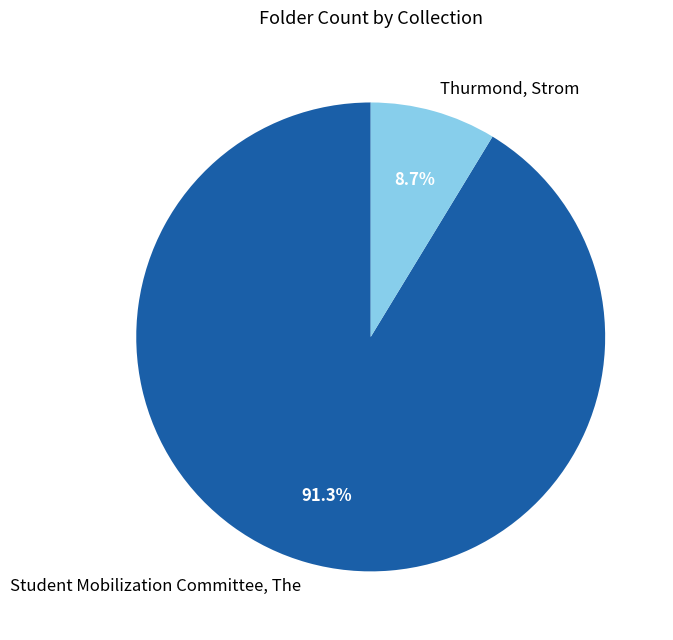

Combined, what portion of the pie is Thurmond, Strom and Student Mobilization Committee, The?

100.0%